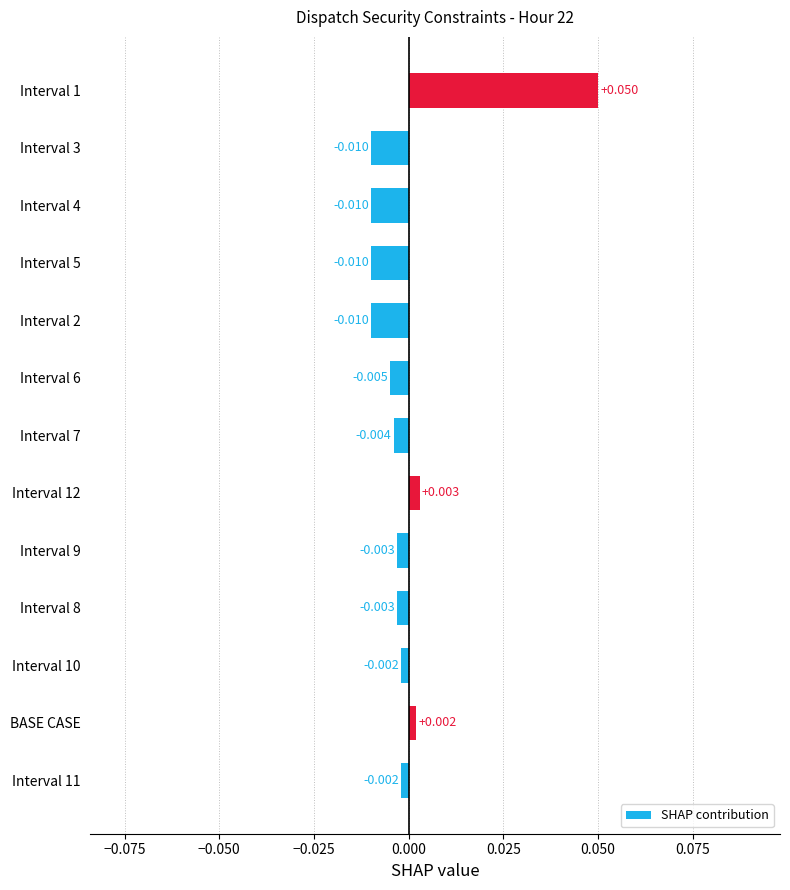

Does the chart contain stacked bars?

No